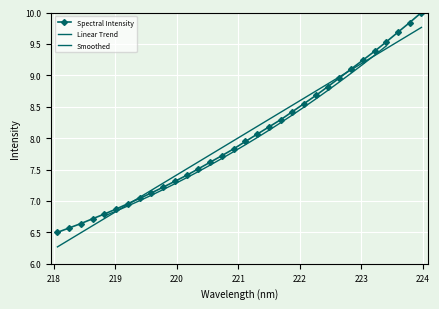

What is the change in value from 218.8244 to 223.7895?

+3.0